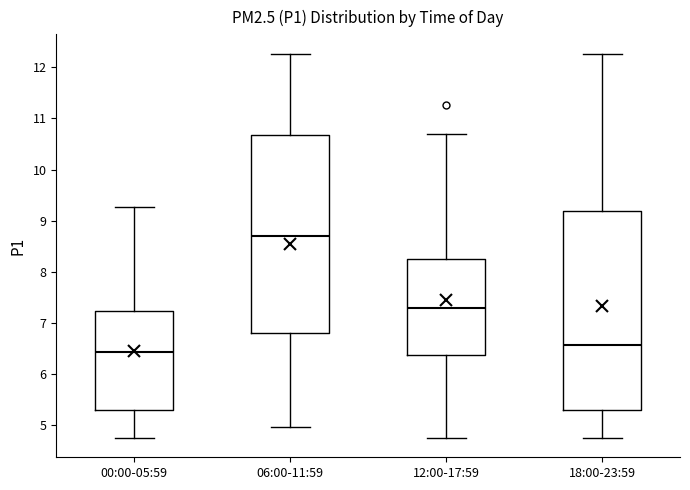

Which box has the lowest median line?

00:00-05:59